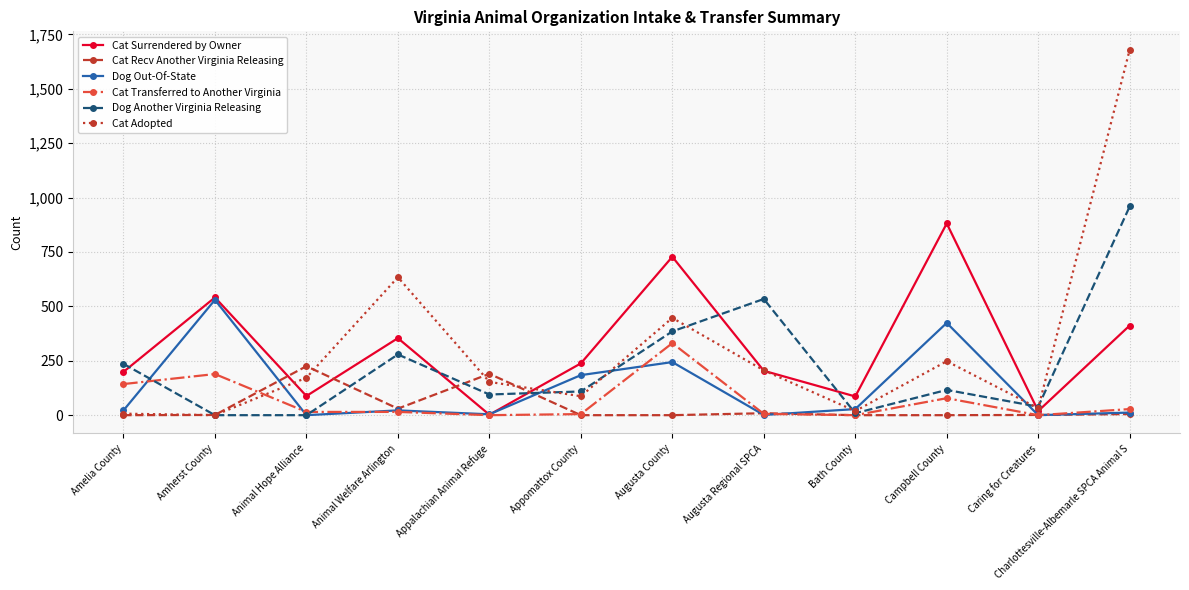

How many categories are shown in the chart?

12